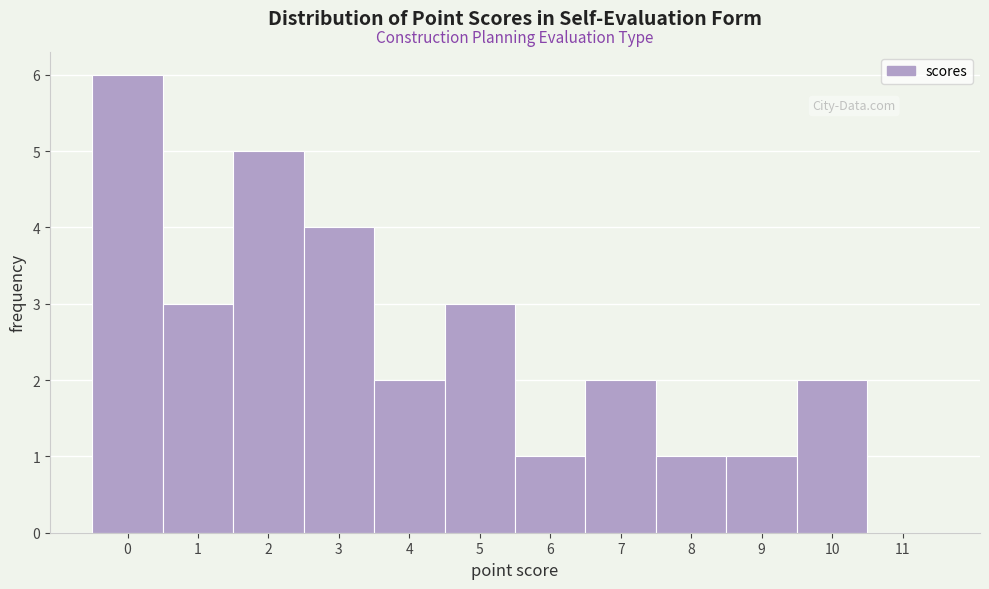

What is the height of the bar covering 1.5 to 2.5 on the x-axis? The values are not printed on the chart, so give them approximately, as read against the axis.

5